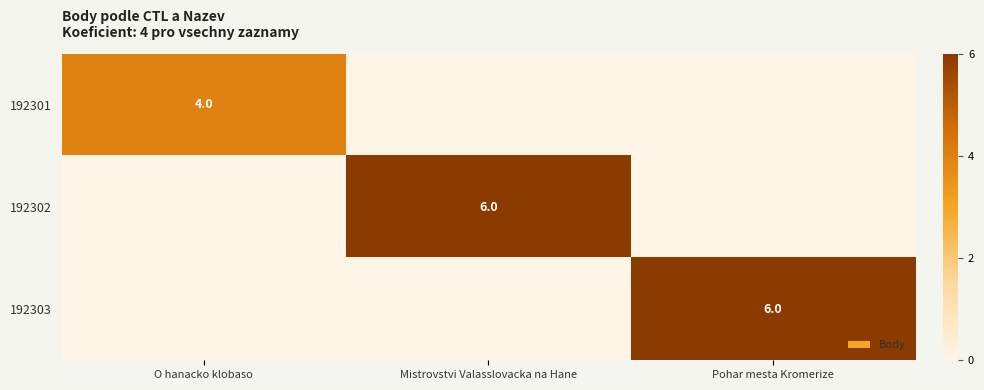

Is it true that 192301 equals 4 at O hanacko klobaso?

True